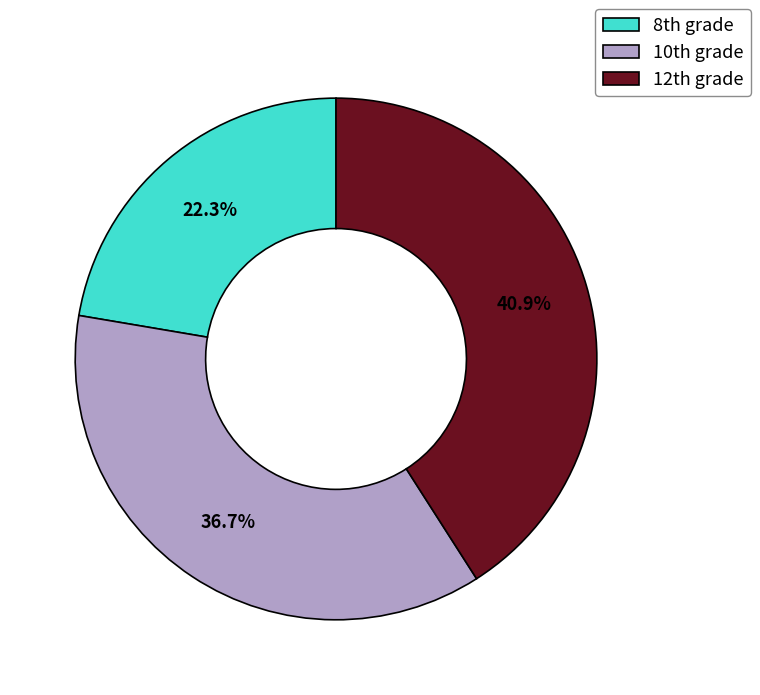

How many segments does this pie chart have?

3